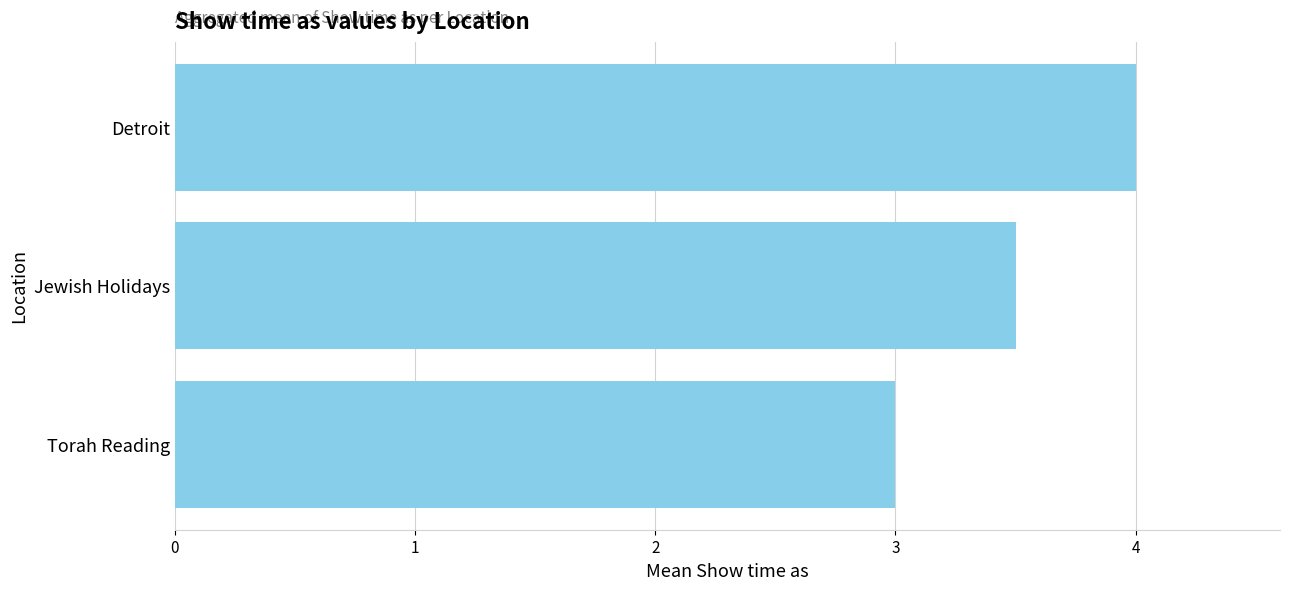

Are the bars horizontal?

Yes